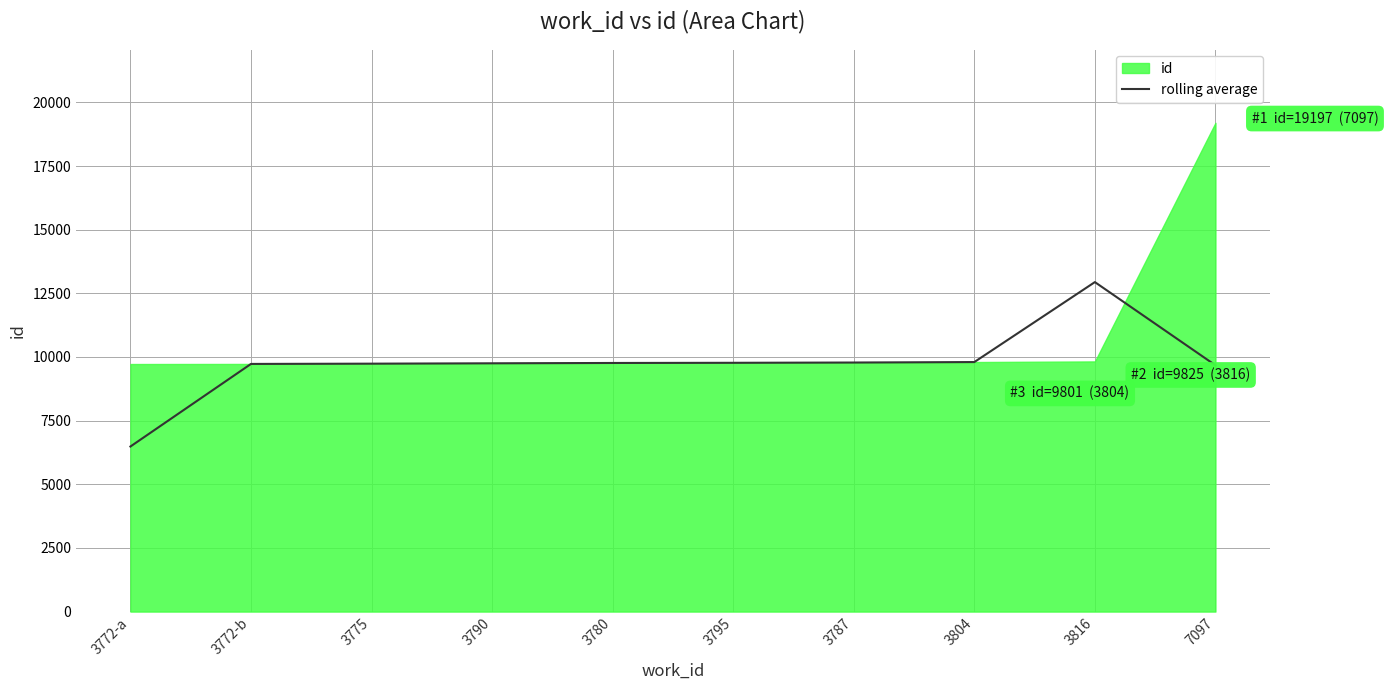

Does the chart have visible grid lines?

Yes